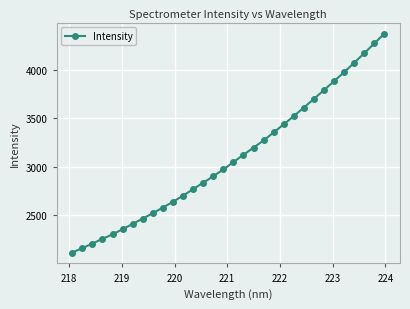

What is the value of the 9th point from the left?

2521.6